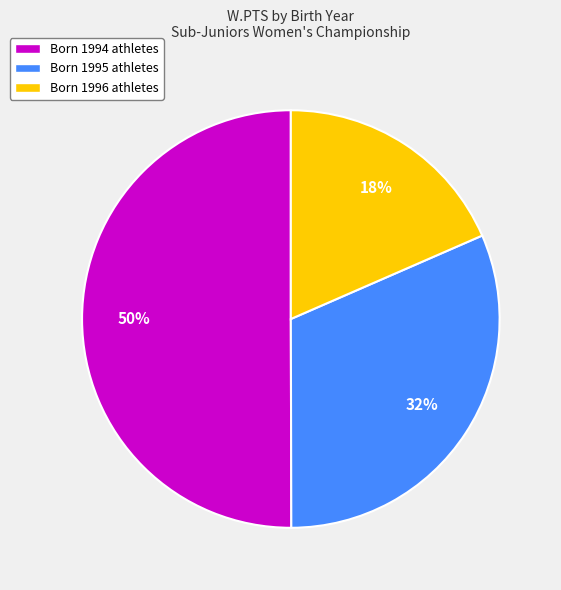

Is it true that Born 1996 athletes is 25% of the pie?

False